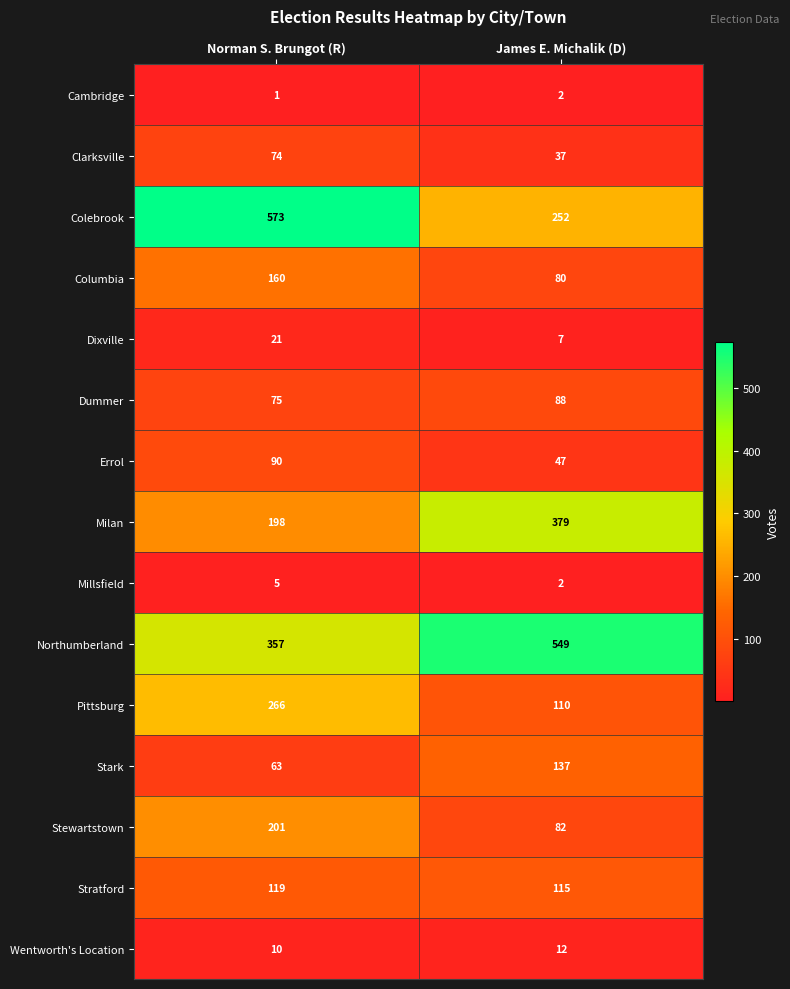

What is the smallest value displayed?

1